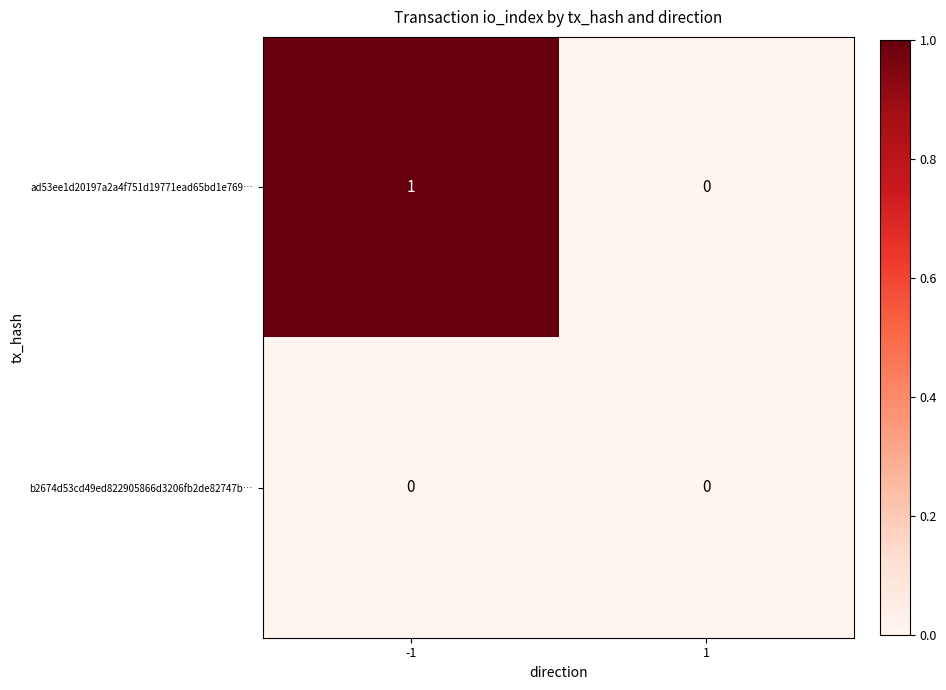

Is the value of b2674d53cd49ed822905866d3206fb2de82747b… at -1 greater than the value of ad53ee1d20197a2a4f751d19771ead65bd1e769… at -1?

No